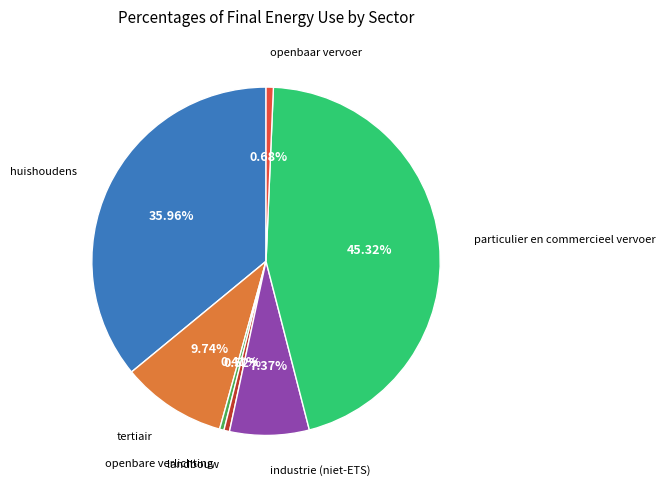

To the nearest percent, what is the difference between the largest and smallest slice percentages?

45%